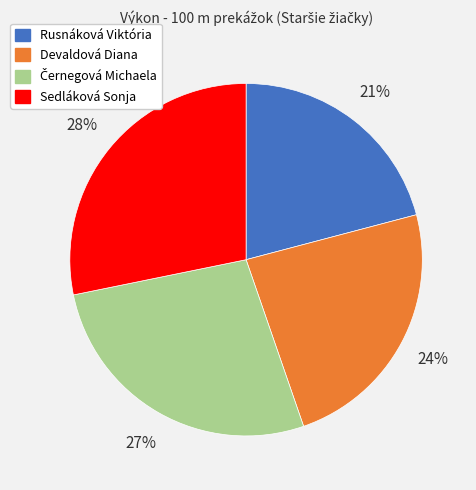

To the nearest percent, what percentage of the pie is Devaldová Diana?

24%